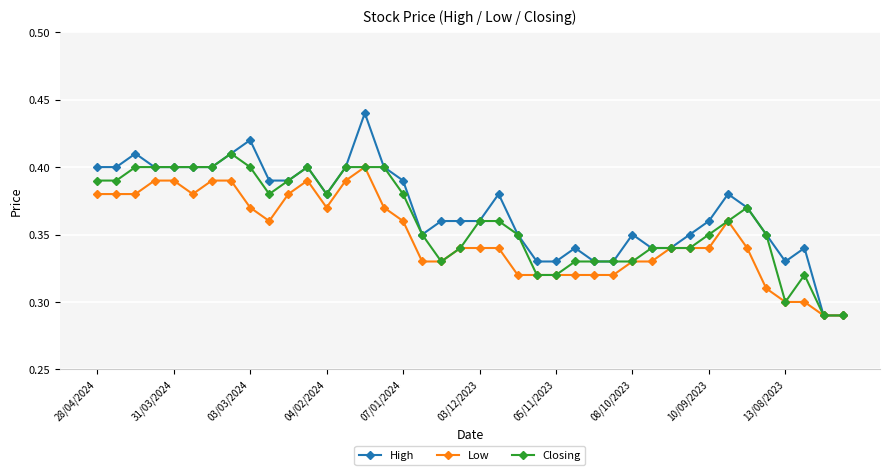

True or false: High has more than 2 points higher than both neighbors.

True